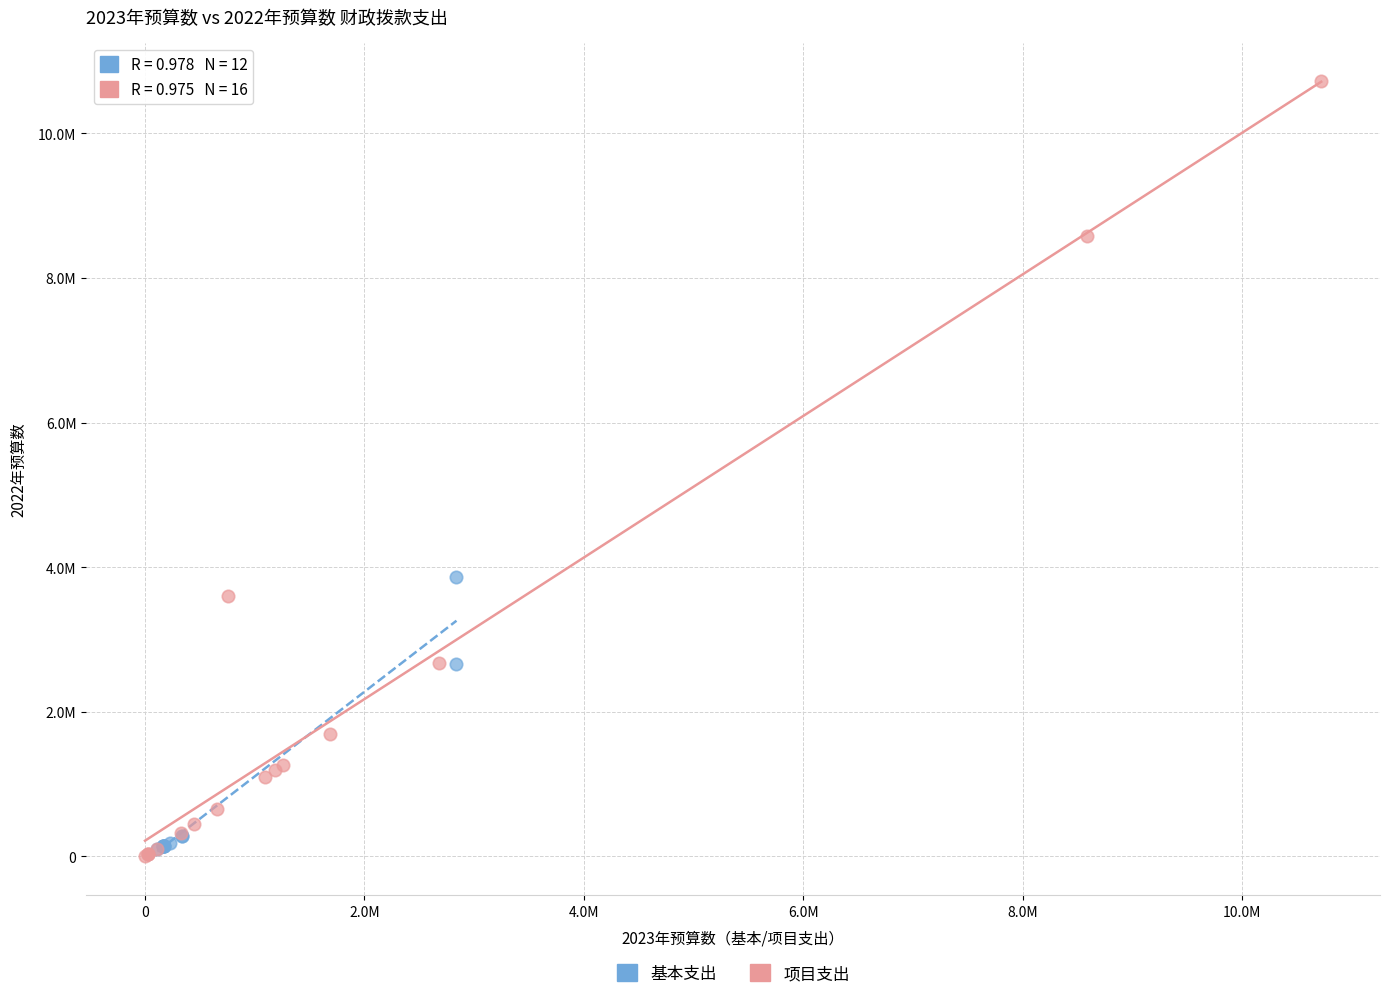

Which series reaches the minimum Y coordinate?

项目支出